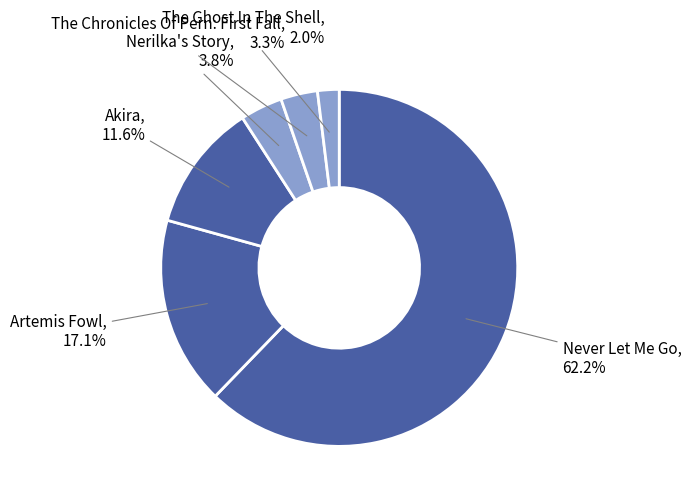

What percentage is NOT represented by Nerilka's Story?

96.2%